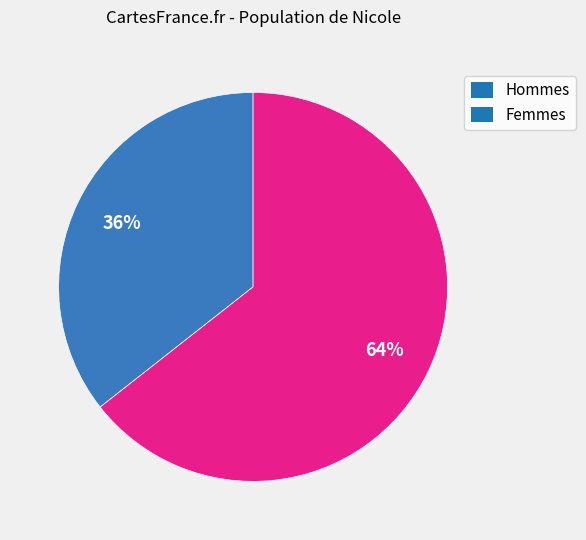

Count the number of slices in the pie.

2